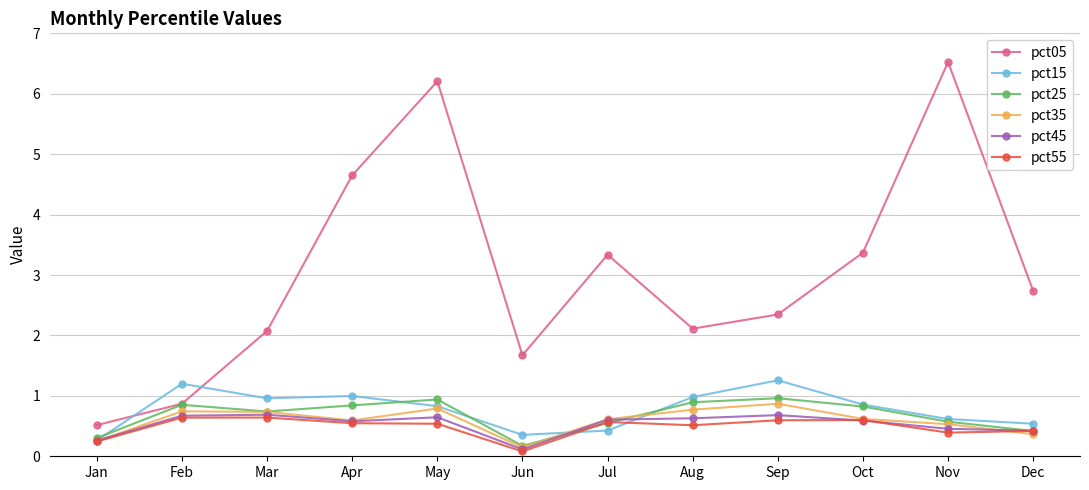

How many pct35 values are between 0 and 1?

12